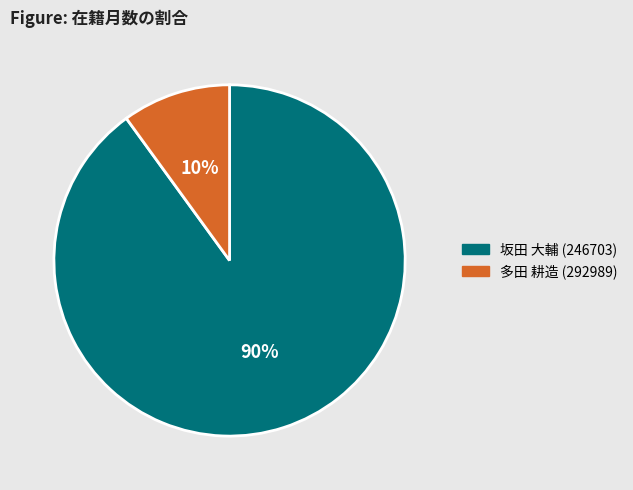

To the nearest percent, what percentage of the pie is 坂田 大輔 (246703)?

90%